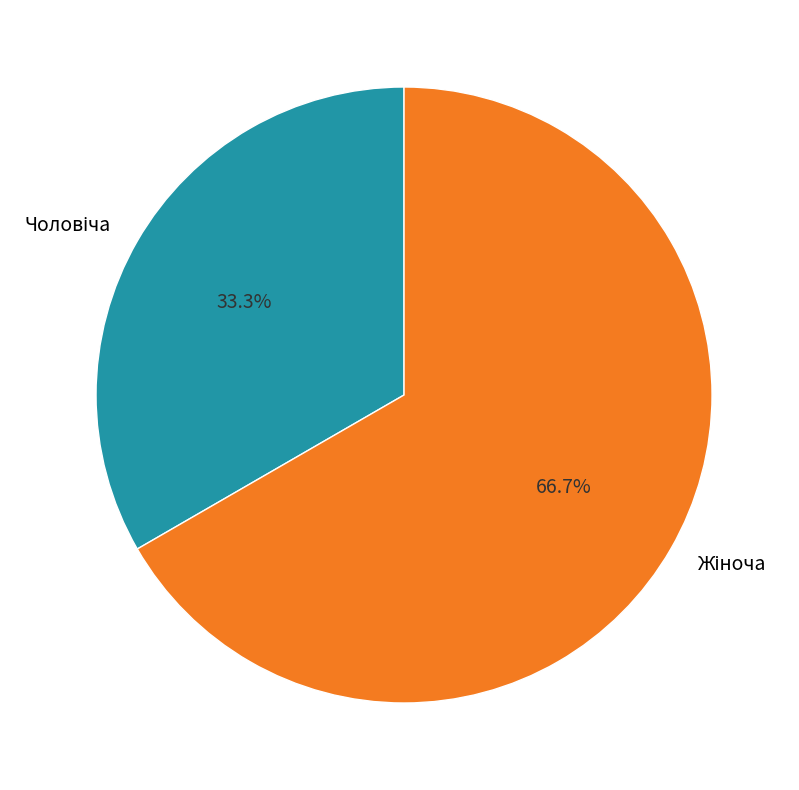

Is there a majority slice in this chart?

Yes